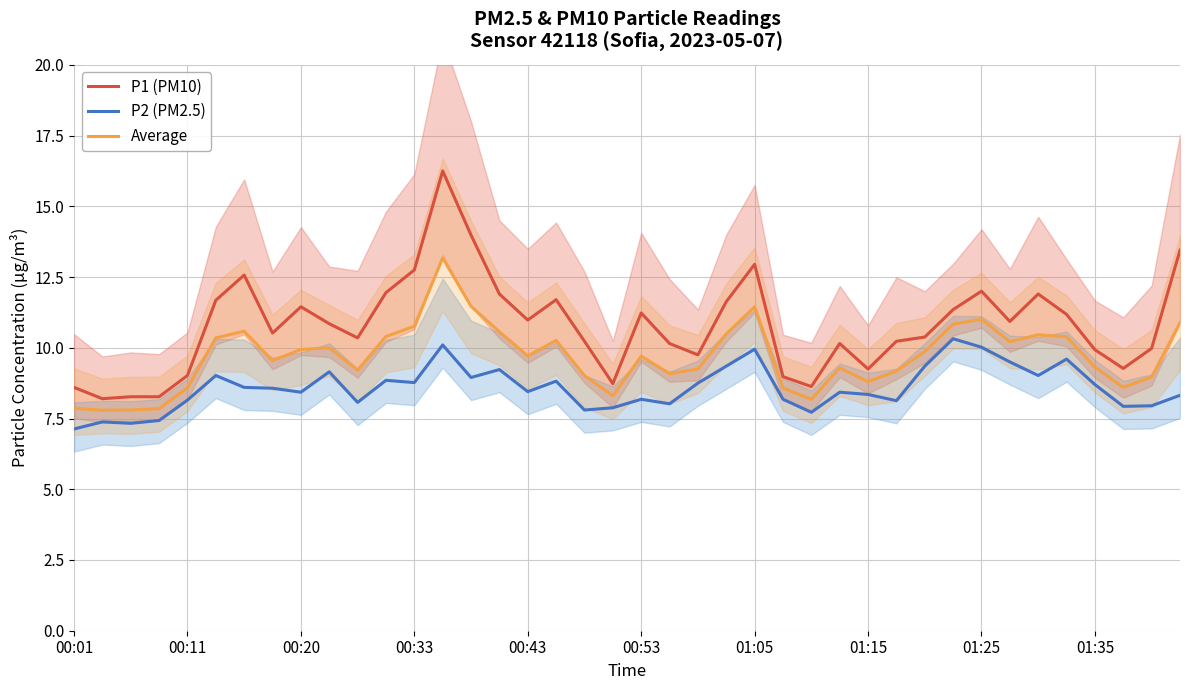

How many categories are shown in the chart?

40